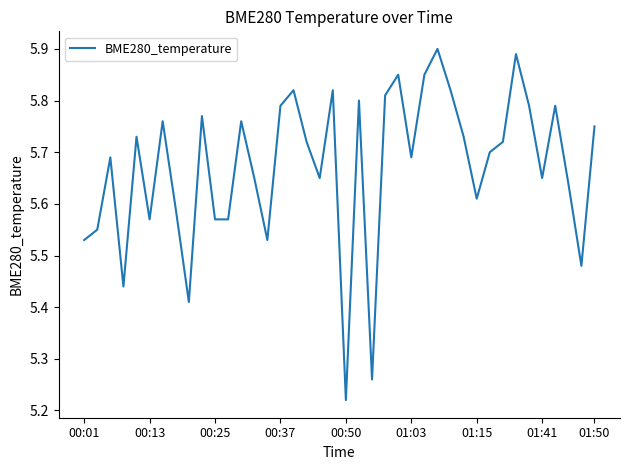

What is the difference between the maximum and minimum values?

0.7